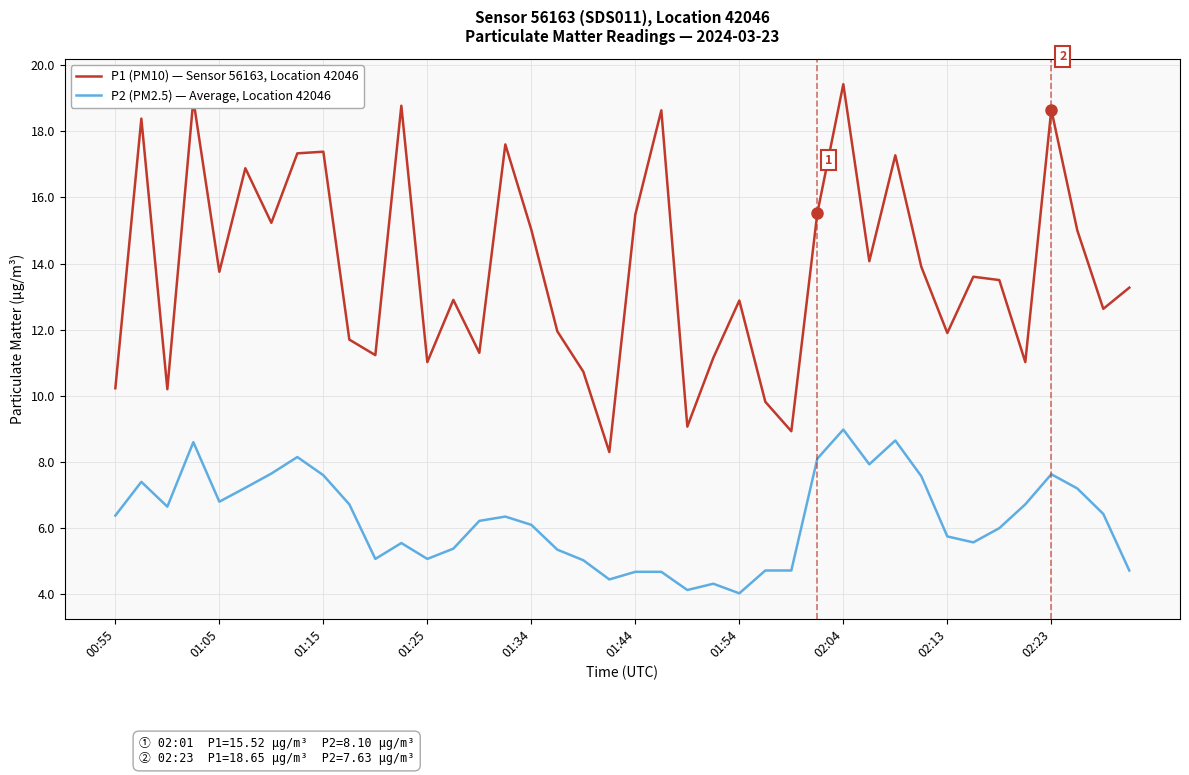

What is the difference between the second highest and second lowest values in the P2 (PM2.5) — Average, Location 42046 series?

4.5